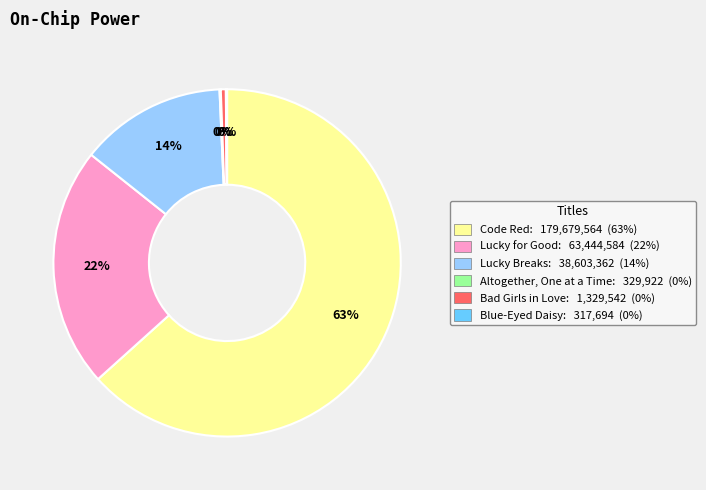

Is there a majority slice in this chart?

Yes